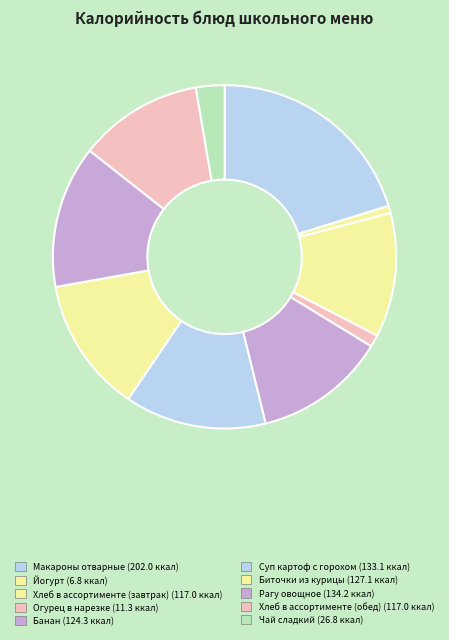

How much of the chart is everything except Рагу овощное?

86.6%